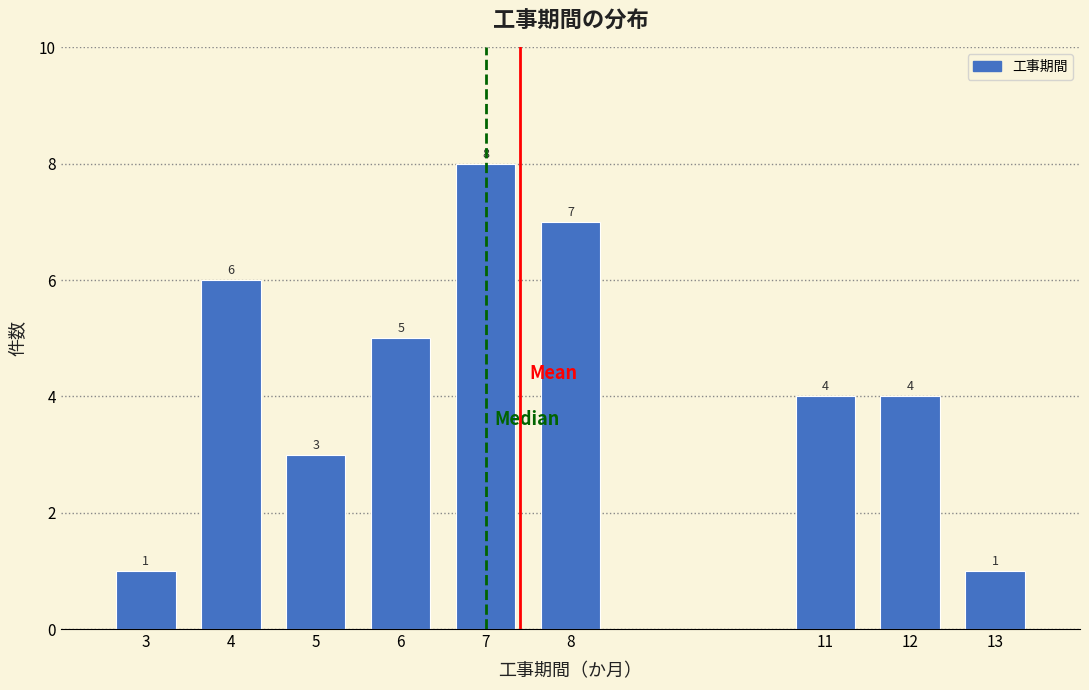

Reading right to left, transcribe all the data shown in this chart.

13=1	12=4	11=4	8=7	7=8	6=5	5=3	4=6	3=1